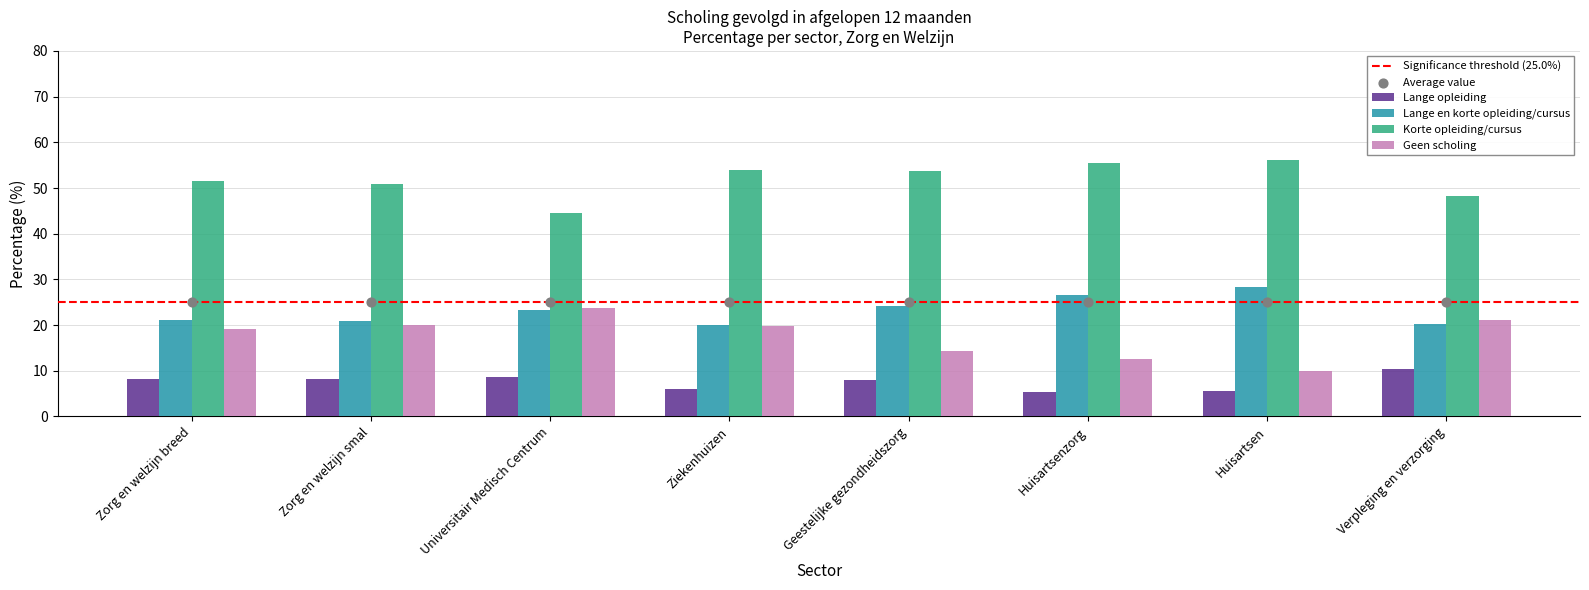

What are all the series names shown in the legend?

Lange opleiding, Lange en korte opleiding/cursus, Korte opleiding/cursus, Geen scholing